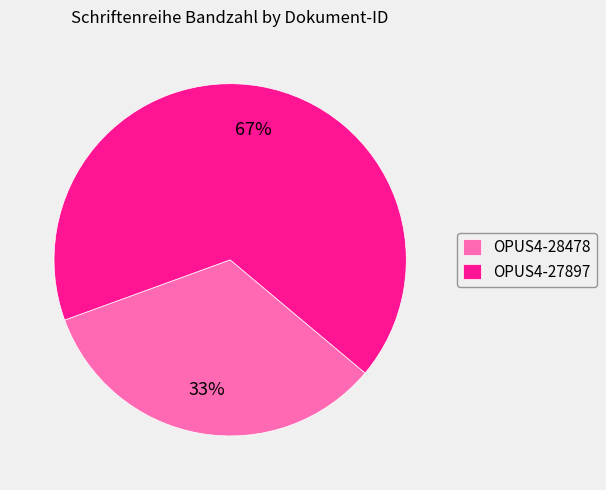

The OPUS4-27897 slice represents 52% of the pie. True or false?

False